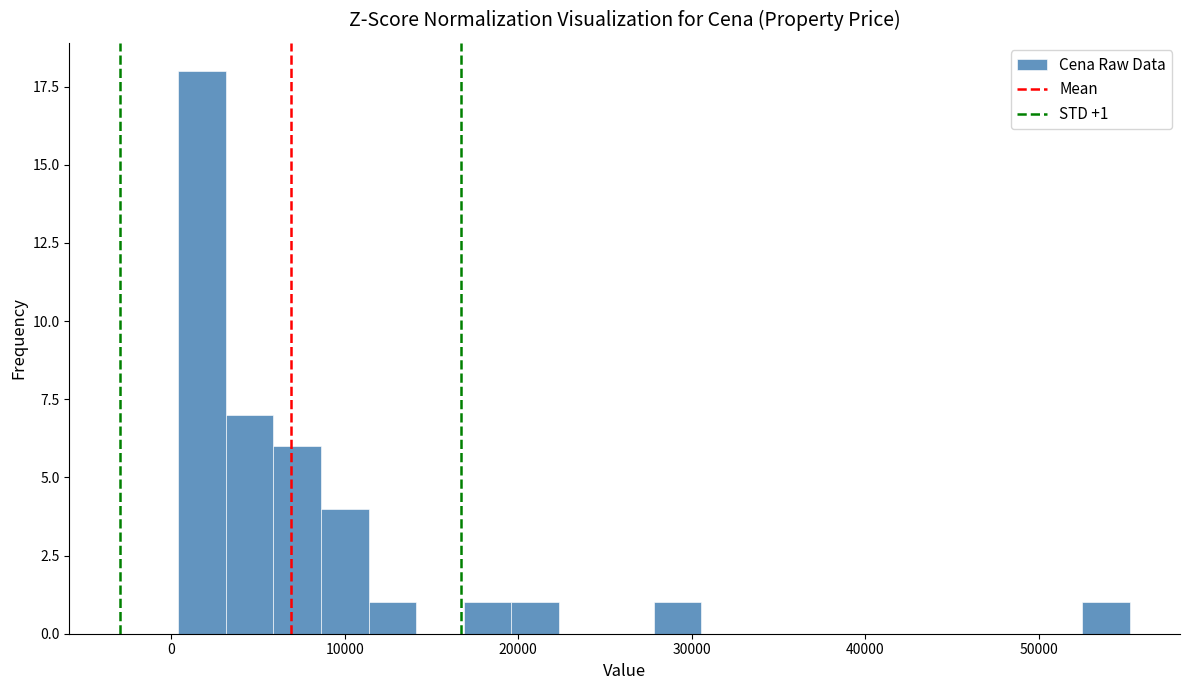

Around what value on the x-axis is the tallest bar? Give the approximate position of its centre, as read against the axis.

2000